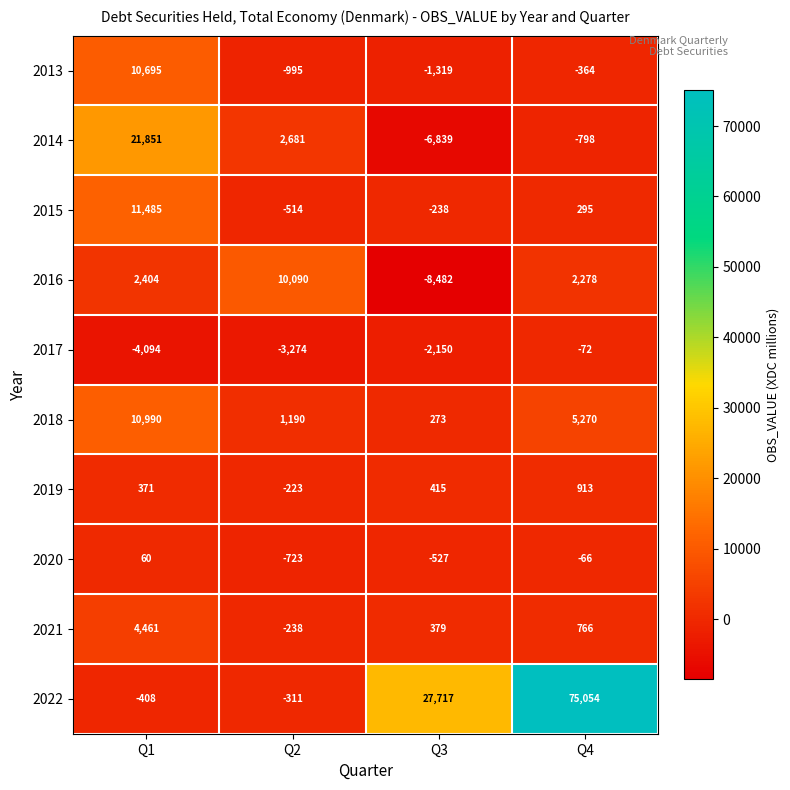

At how many categories does at least one series exceed 15006?

3